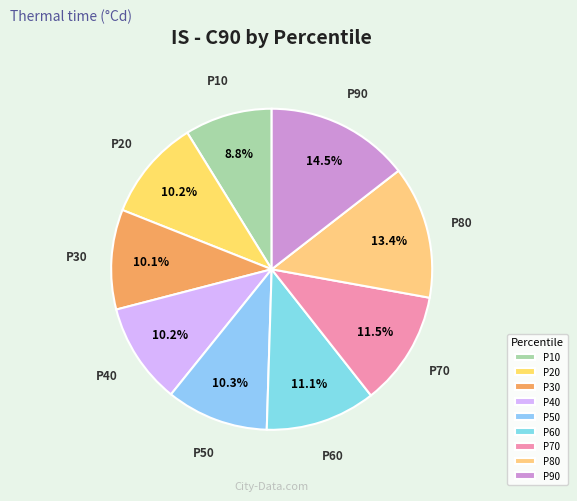

Which category has the smallest portion of the pie?

P10